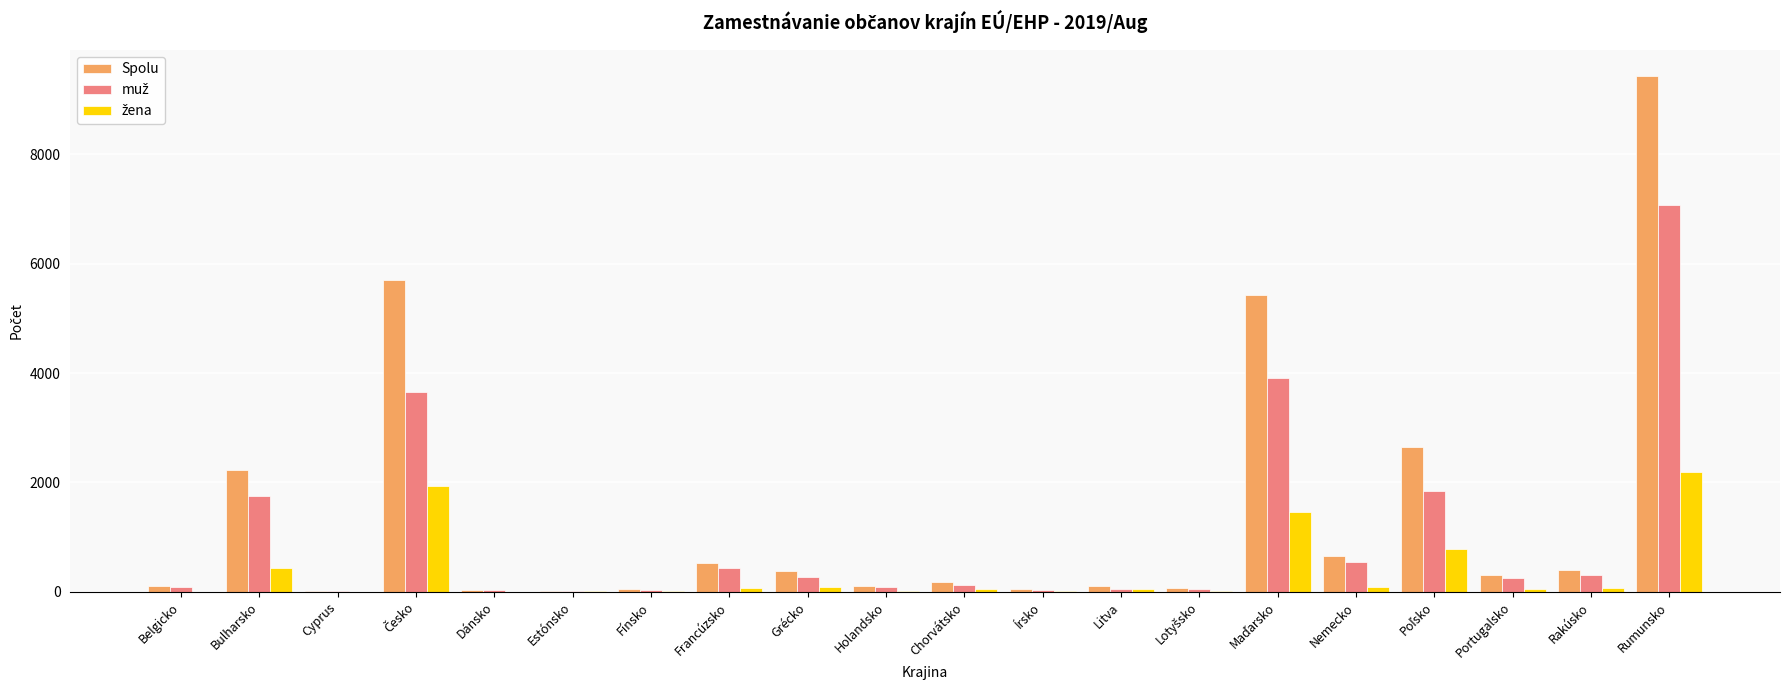

Is it true that Spolu equals 526 at Francúzsko?

True